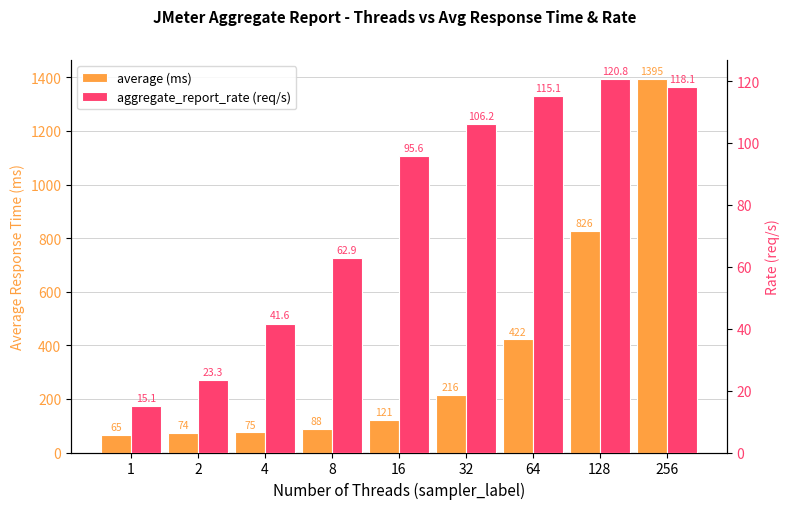

What is the lowest value of the average series?

65.0